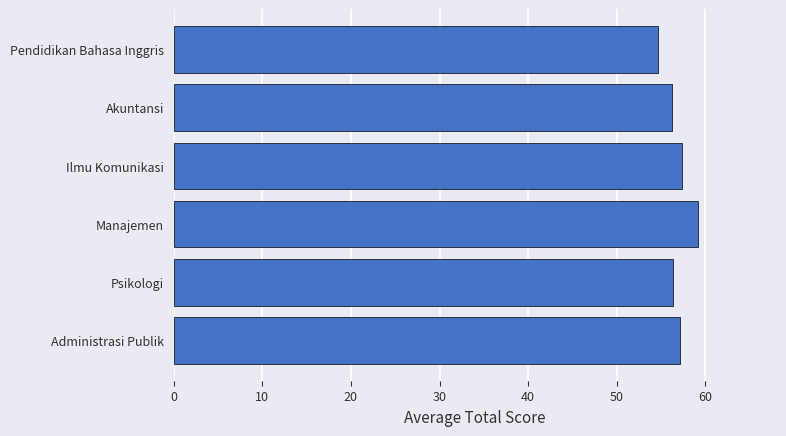

Does the chart contain stacked bars?

No